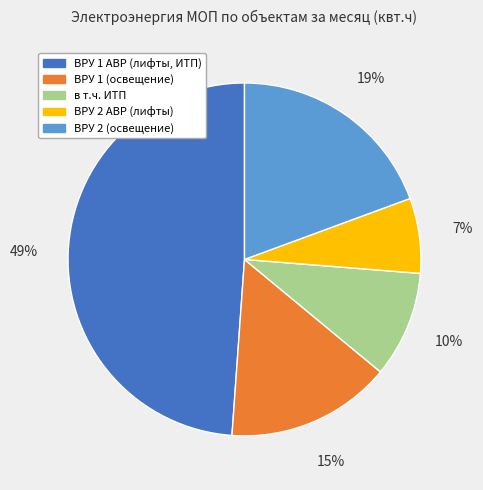

Does ВРУ 2 АВР (лифты) represent more than half of the total?

No